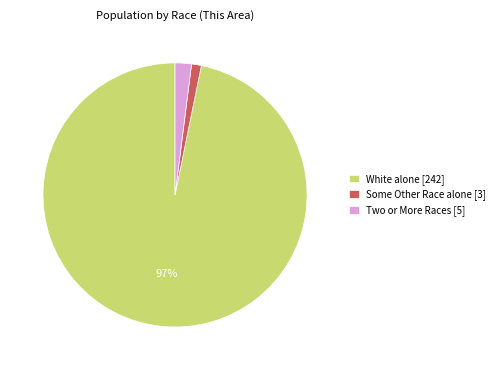

Rank the categories by value from highest to lowest.

White alone [242], Two or More Races [5], Some Other Race alone [3]